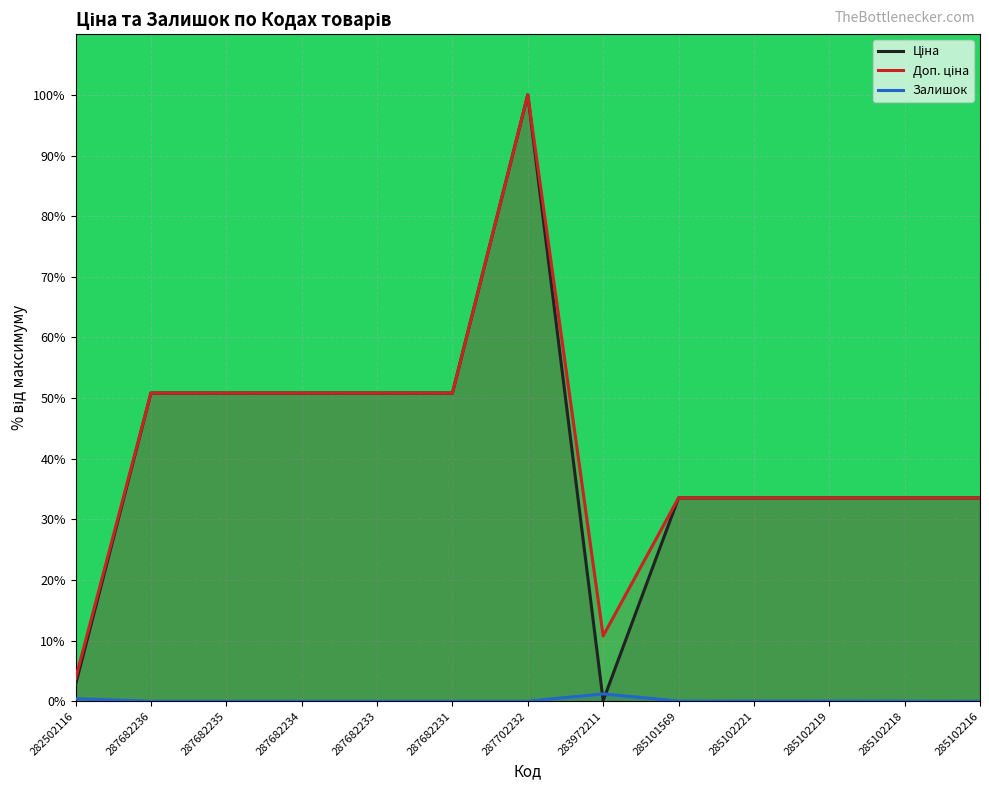

The Доп. ціна series shows 50.8 at 287682234. True or false?

True